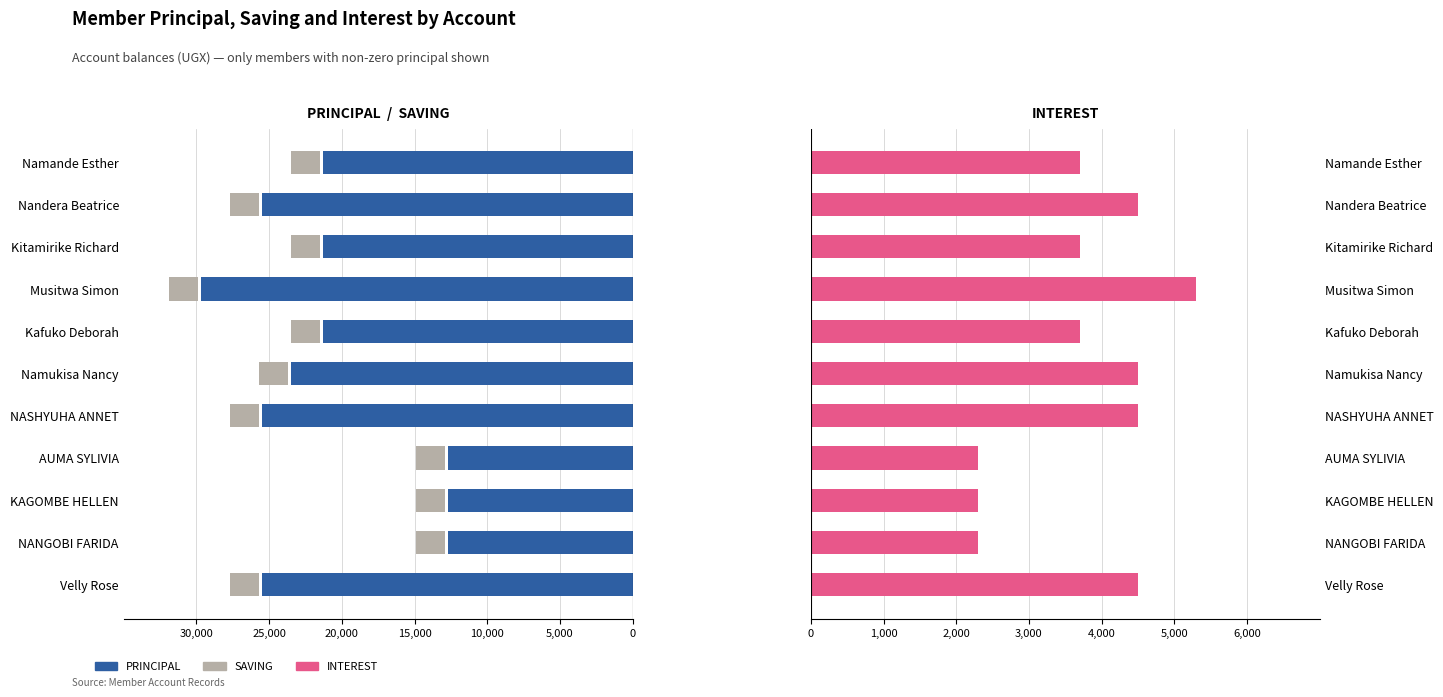

How many data points in PRINCIPAL are above 21300?

5